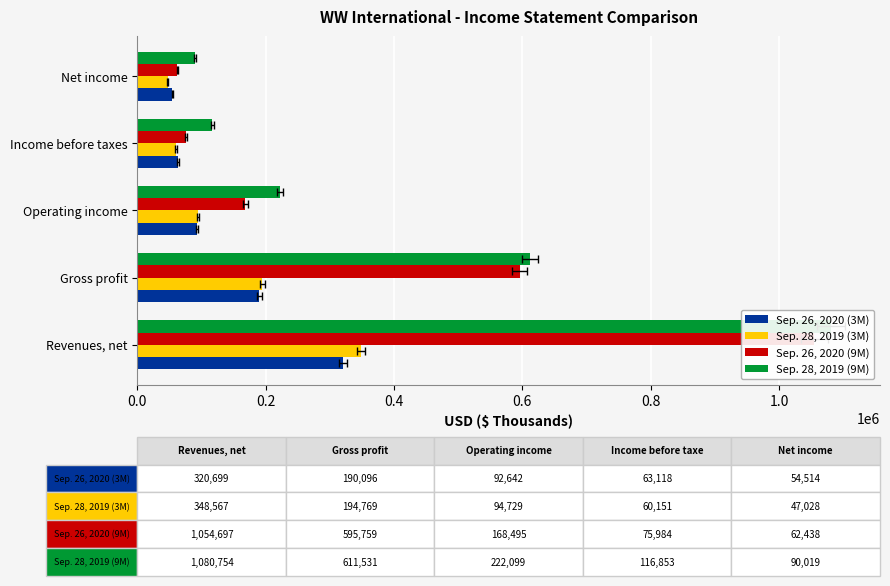

What is the difference between the second highest and second lowest values in the Sep. 28, 2019 (3M) series?

134618